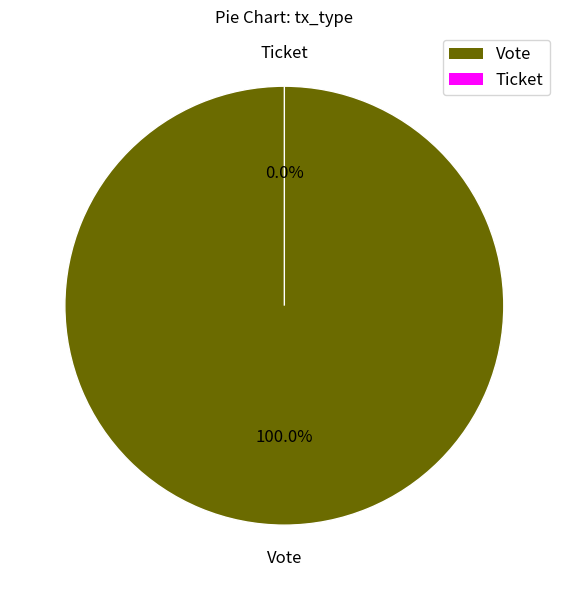

Rank the categories by value from lowest to highest.

Ticket, Vote